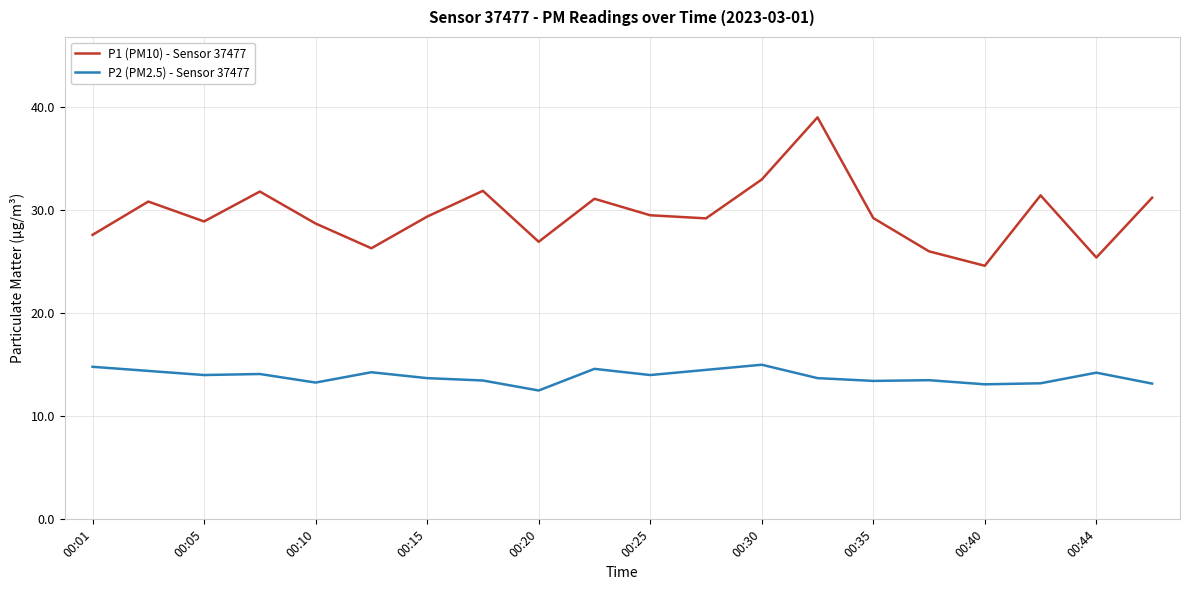

True or false: P1 (PM10) - Sensor 37477 and P2 (PM2.5) - Sensor 37477 cross at least once.

False